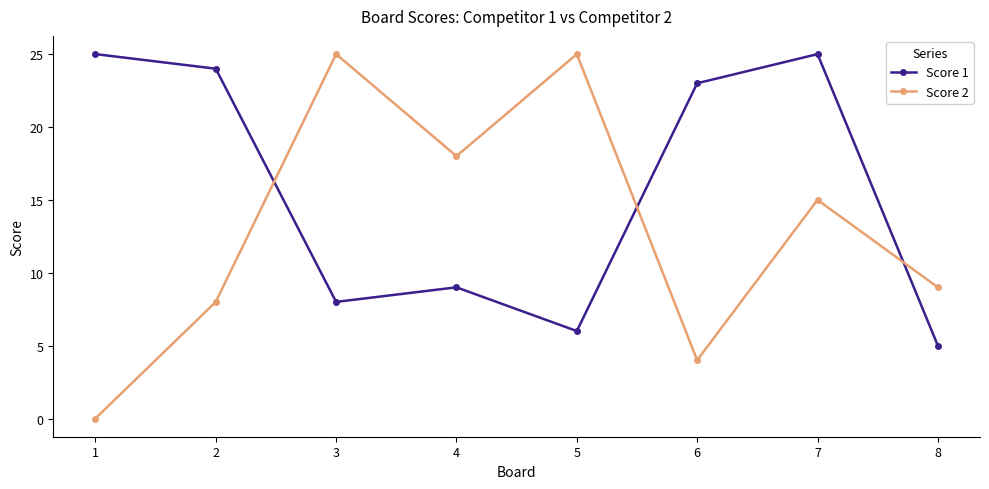

The Score 1 series shows 8 at 3. True or false?

True